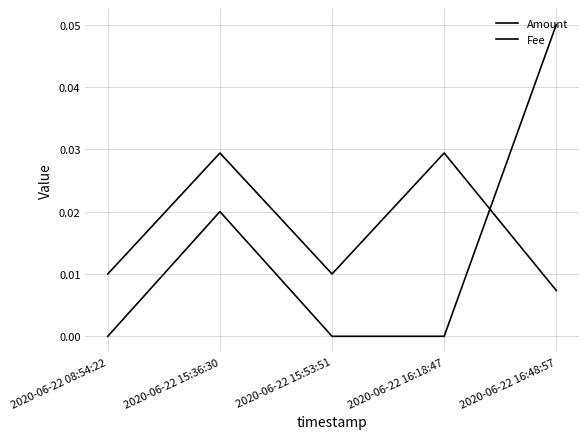

How many interior local peaks does the Amount series have?

1